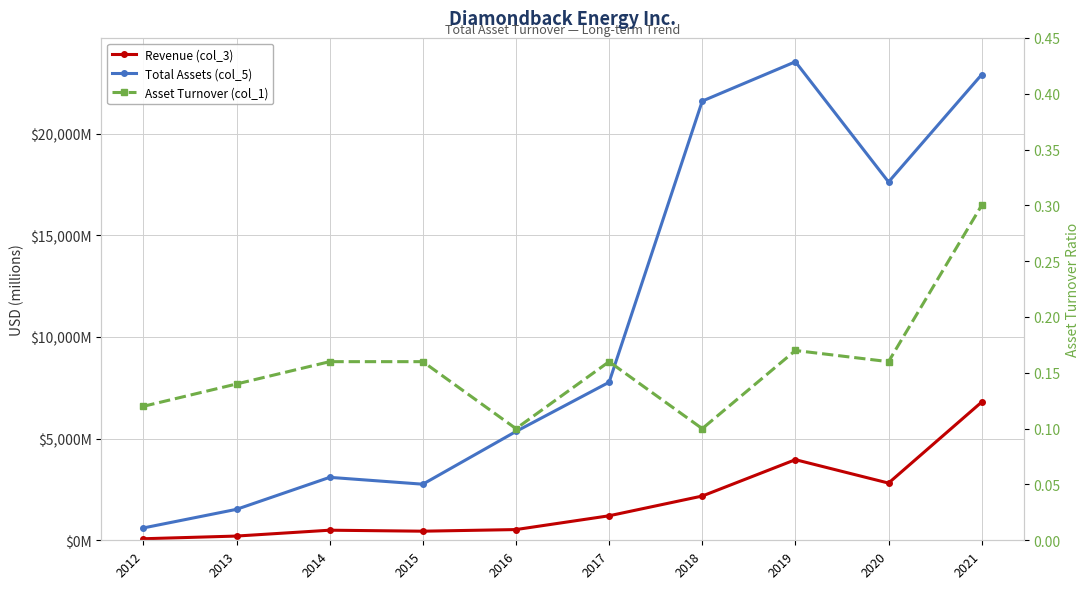

Reading left to right, extract all data points from this chart.

Total Assets (col_5): 2012=607.0	2013=1522.0	2014=3095.0	2015=2758.0	2016=5350.0	2017=7771.0	2018=21596.0	2019=23531.0	2020=17619.0	2021=22898.0
Revenue (col_3): 2012=75.0	2013=208.0	2014=496.0	2015=447.0	2016=527.0	2017=1205.0	2018=2176.0	2019=3964.0	2020=2813.0	2021=6797.0
Asset Turnover (col_1): 2012=0.1	2013=0.1	2014=0.2	2015=0.2	2016=0.1	2017=0.2	2018=0.1	2019=0.2	2020=0.2	2021=0.3